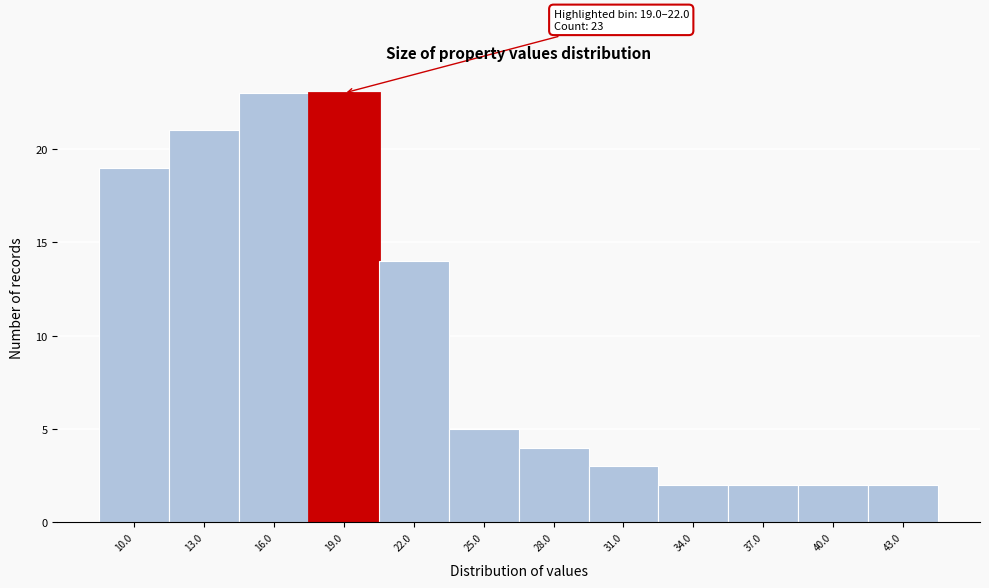

Reading left to right, extract all data points from this chart.

10.0=19	13.0=21	16.0=23	19.0=23	22.0=14	25.0=5	28.0=4	31.0=3	34.0=2	37.0=2	40.0=2	43.0=2